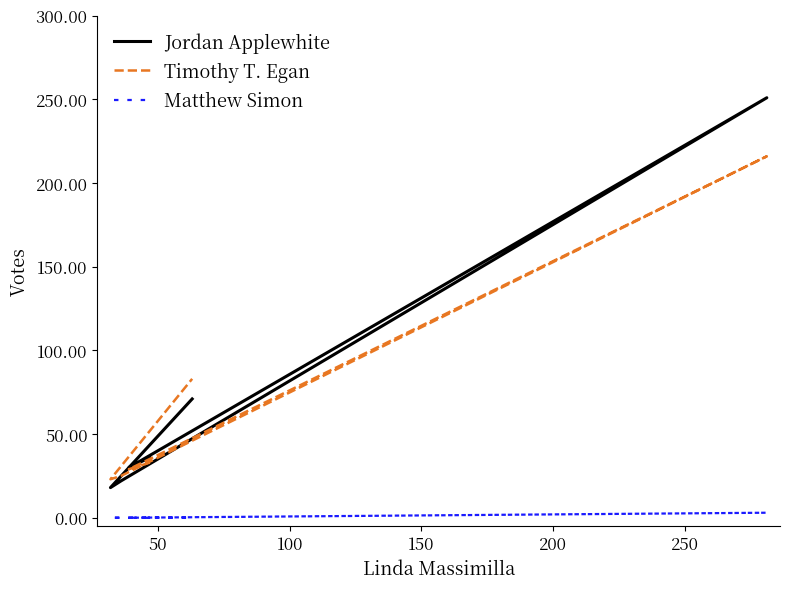

Rank the series at 100 from highest to lowest value.

Jordan Applewhite, Timothy T. Egan, Matthew Simon